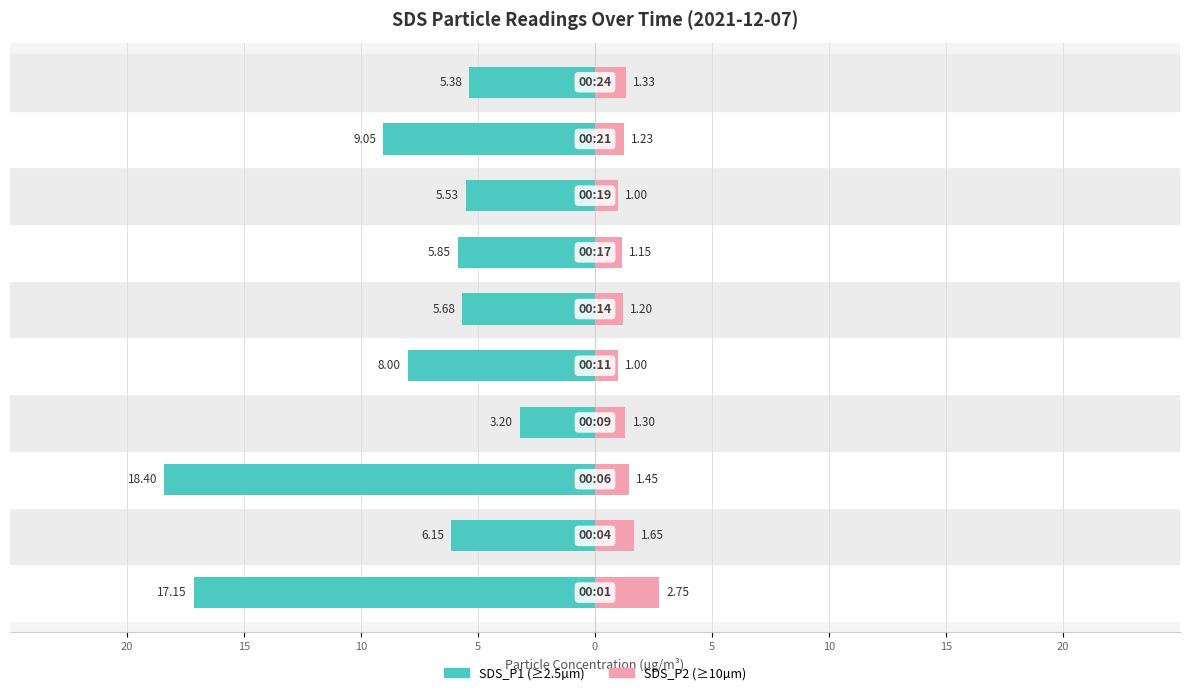

What is the difference between the maximum and minimum values in the SDS_P1 series?

15.2